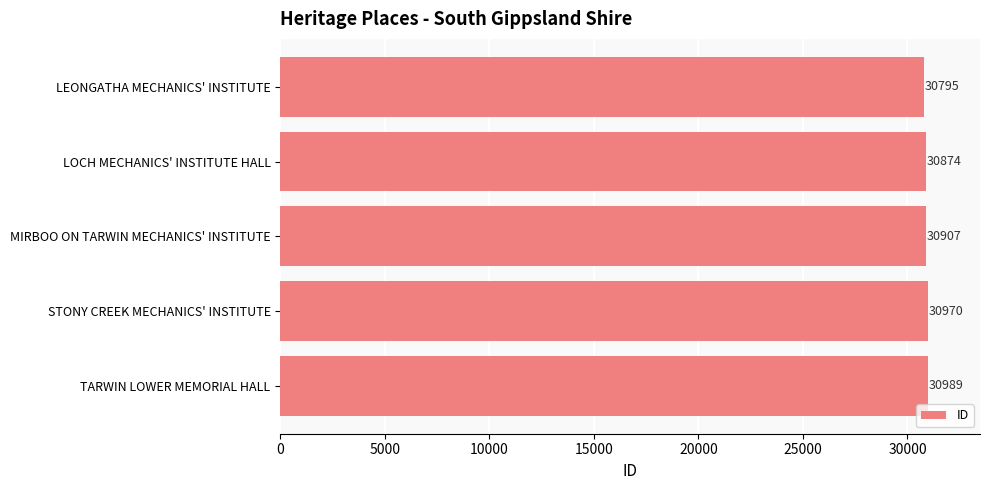

The chart shows a value of 41576 at MIRBOO ON TARWIN MECHANICS' INSTITUTE. True or false?

False